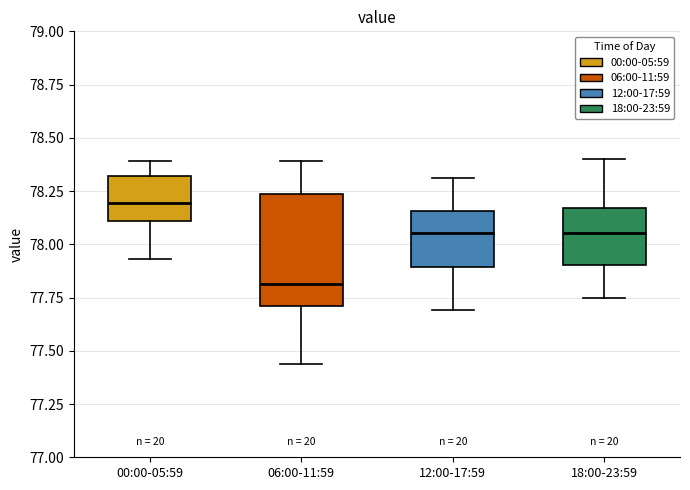

Reading left to right, transcribe this box plot: for each box, give where its median line is, the range the box spans, and where its two whiskers end, as read against the y-axis. The values are not printed on the chart, so give them approximately, as read against the axis.

00:00-05:59: median 78.20, box 78.10 to 78.30, whiskers 77.95 to 78.40
06:00-11:59: median 77.80, box 77.70 to 78.25, whiskers 77.45 to 78.40
12:00-17:59: median 78.05, box 77.90 to 78.15, whiskers 77.70 to 78.30
18:00-23:59: median 78.05, box 77.90 to 78.15, whiskers 77.75 to 78.40